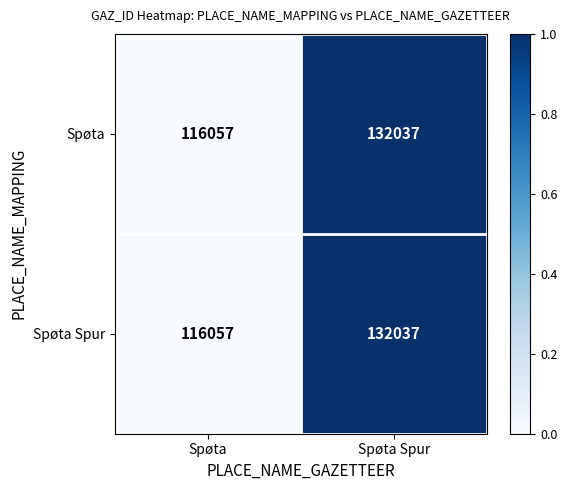

How many series are shown in this chart?

2